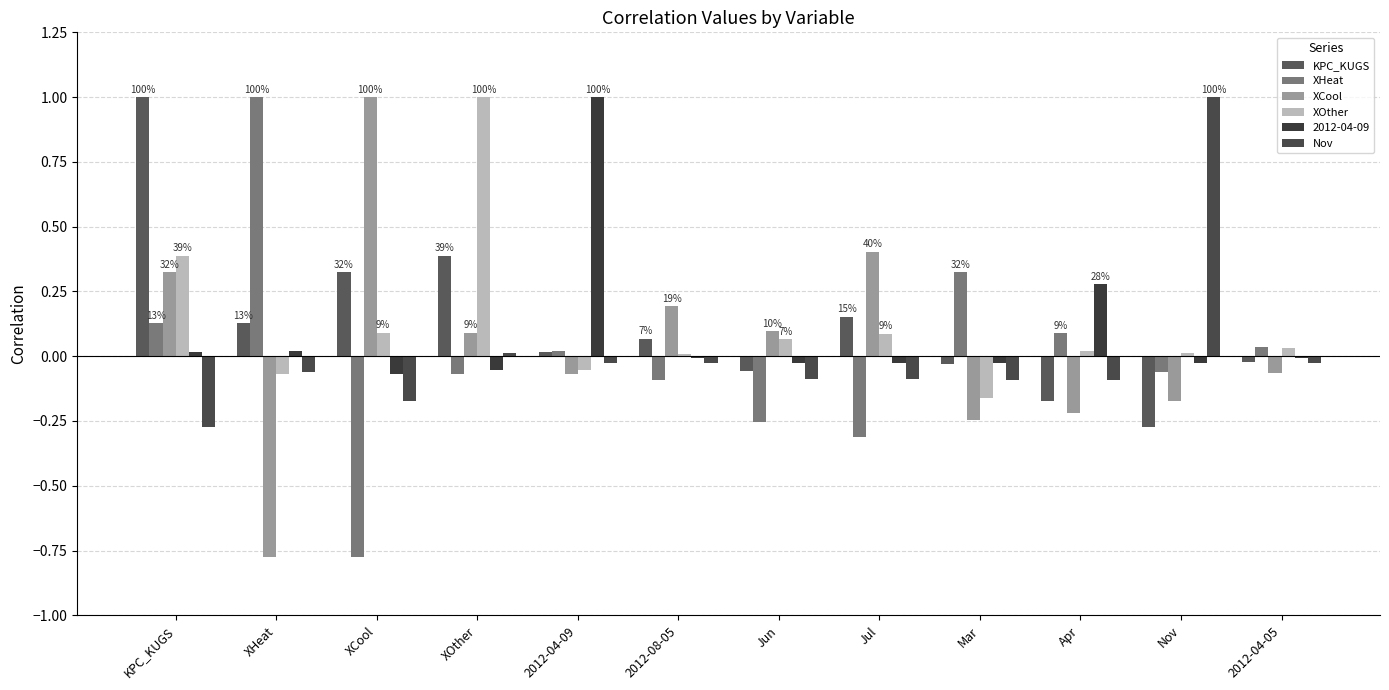

Between KPC_KUGS and XOther, which is larger?

KPC_KUGS